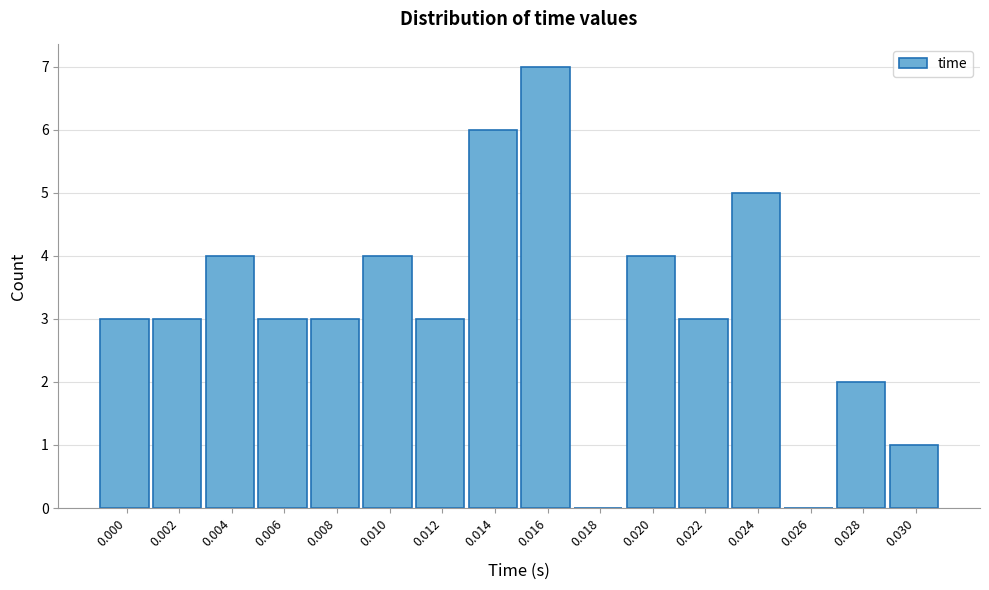

Reading left to right, transcribe all the data shown in this chart.

0.000=3	0.002=3	0.004=4	0.006=3	0.008=3	0.010=4	0.012=3	0.014=6	0.016=7	0.018=0	0.020=4	0.022=3	0.024=5	0.026=0	0.028=2	0.030=1